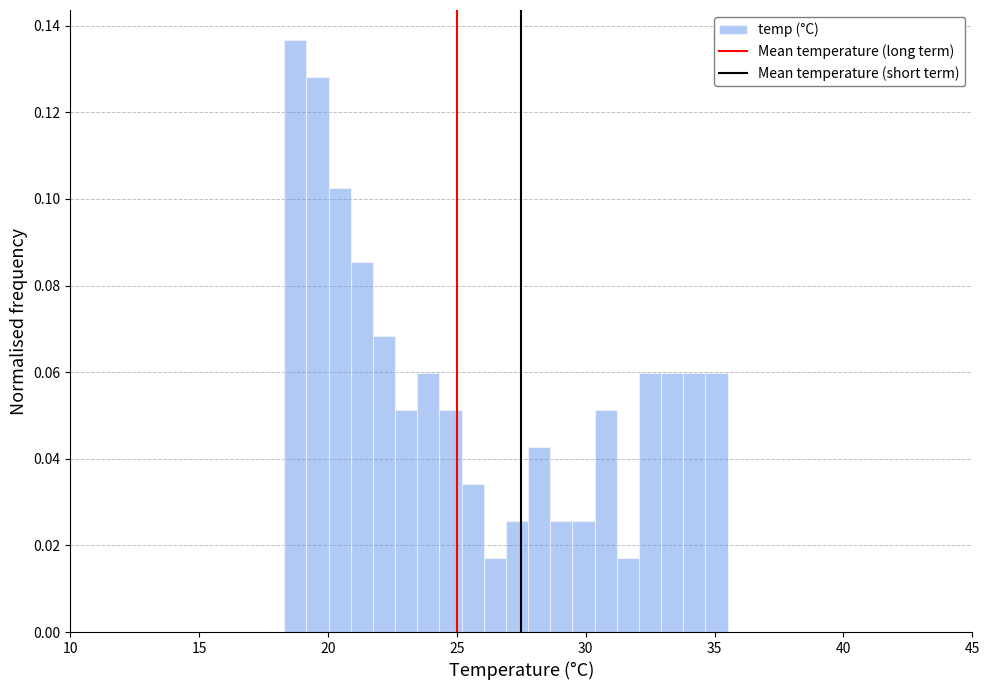

Read against the x-axis, roughly where is the centre of the tallest bar?

18.5